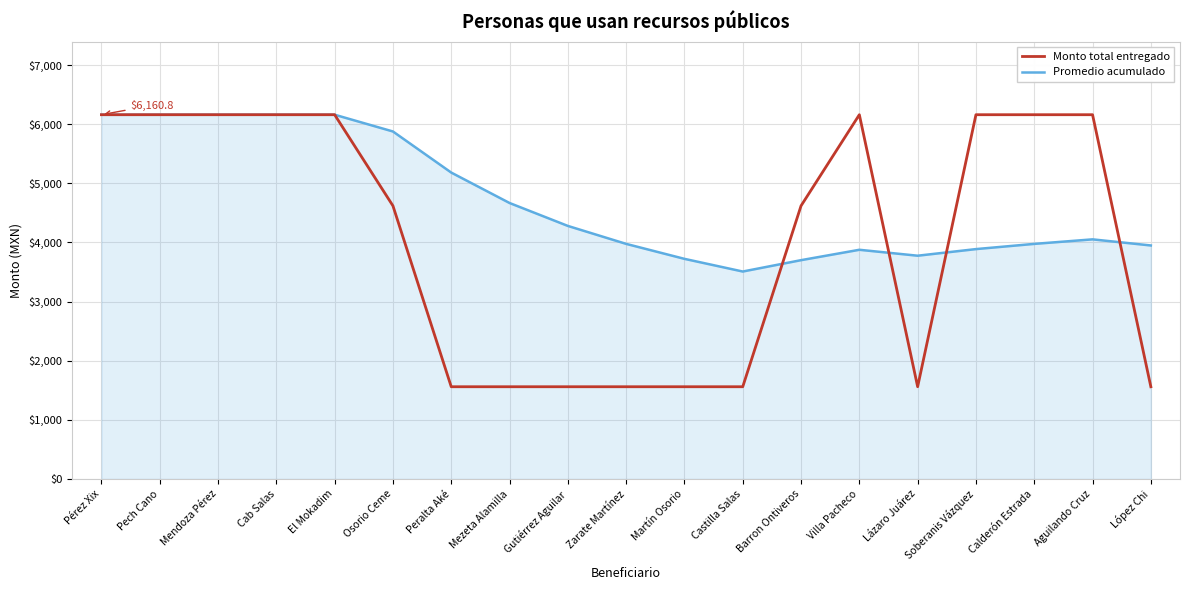

What is the minimum value shown in the chart?

1560.0